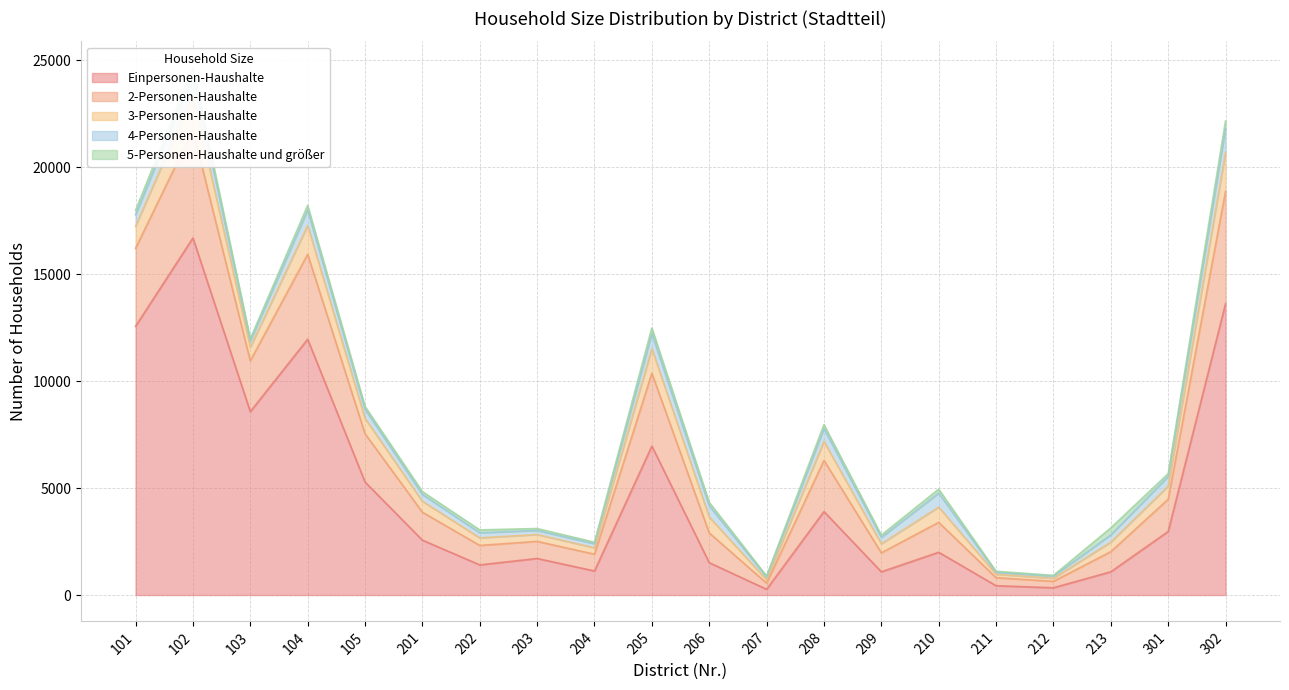

What is the sum of all 2-Personen-Haushalte values?

39225